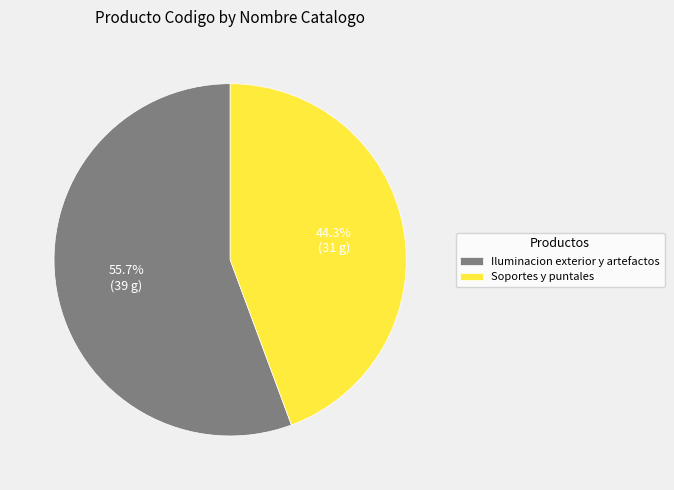

To the nearest percent, what is the combined percentage of Iluminacion exterior y artefactos and Soportes y puntales?

100%